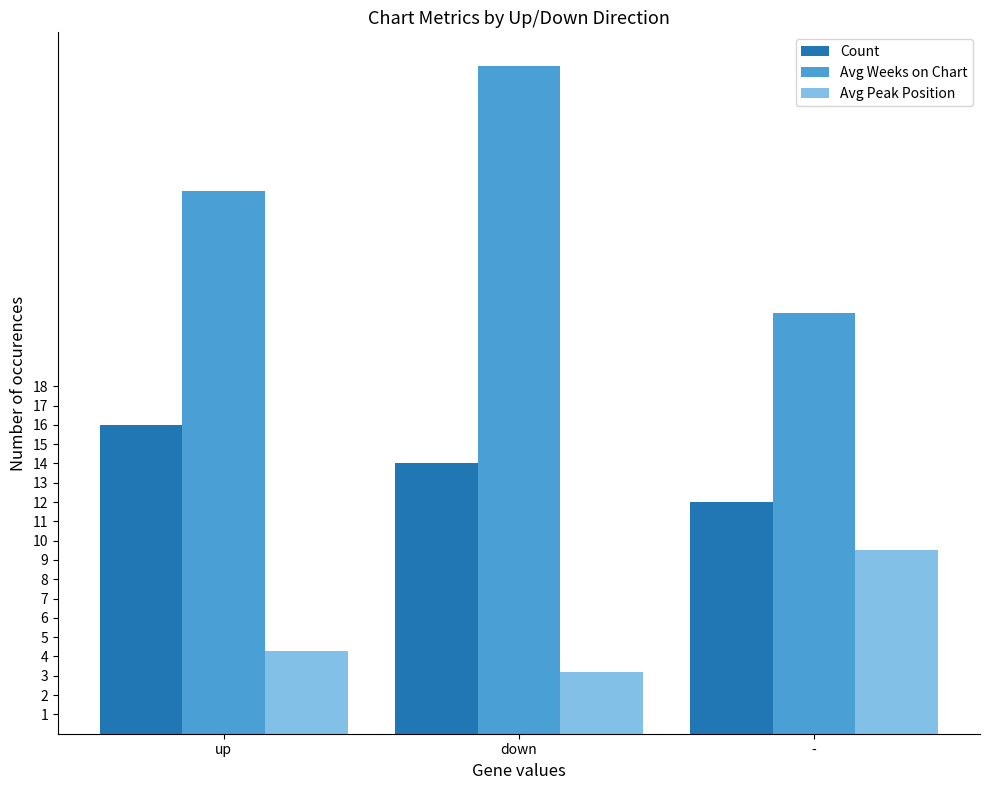

How many categories are shown in the chart?

3